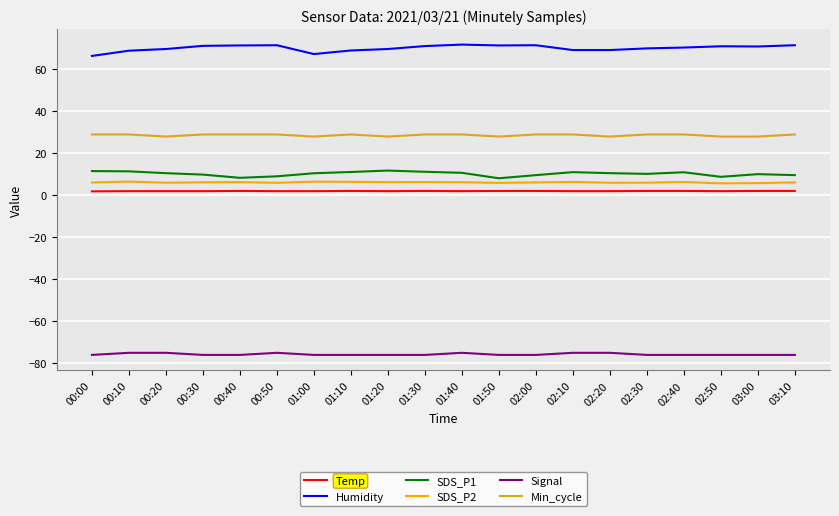

True or false: Min_cycle has more than 0 points higher than both neighbors.

True